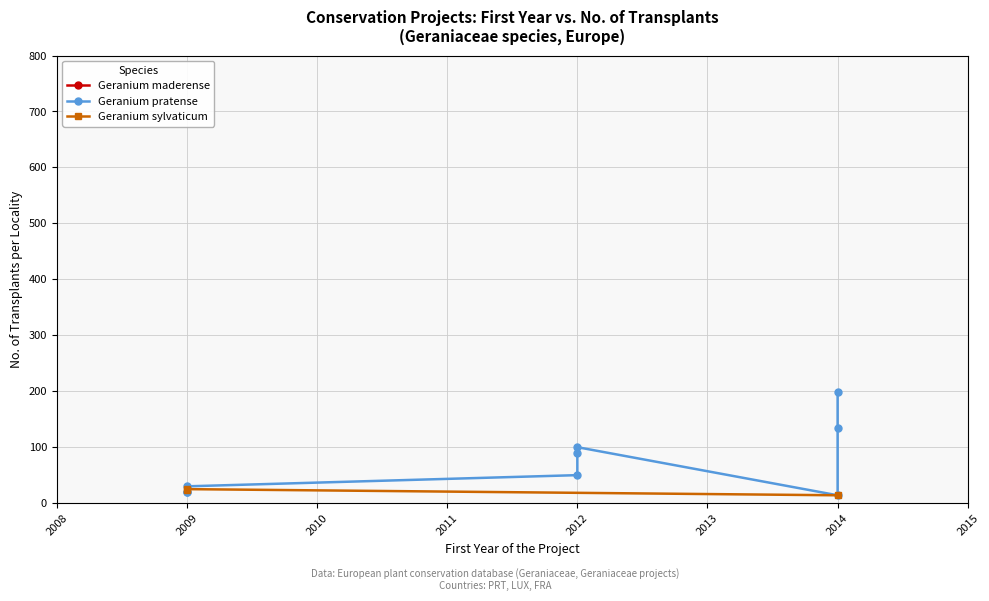

What is the difference between the second highest and minimum values in the No. of transplantants per locality series?

185